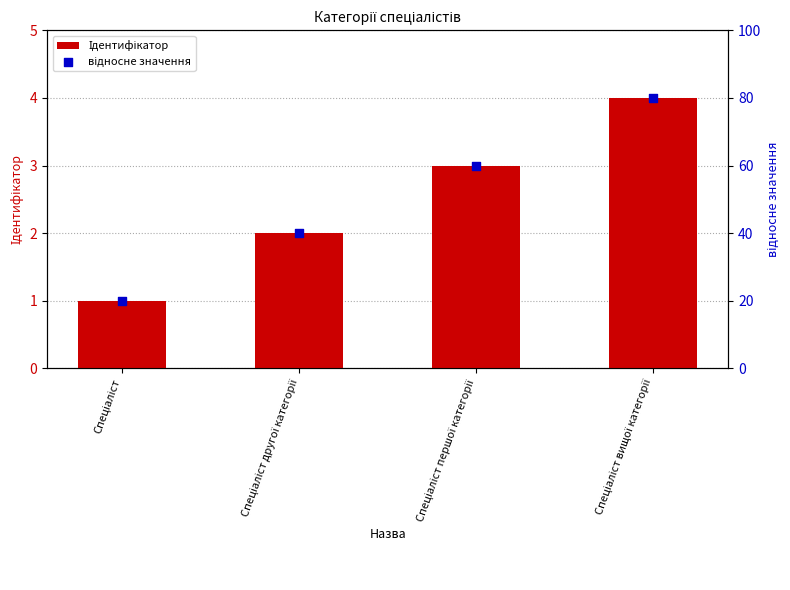

At which category is the sum across all series the highest?

Спеціаліст вищої категорії